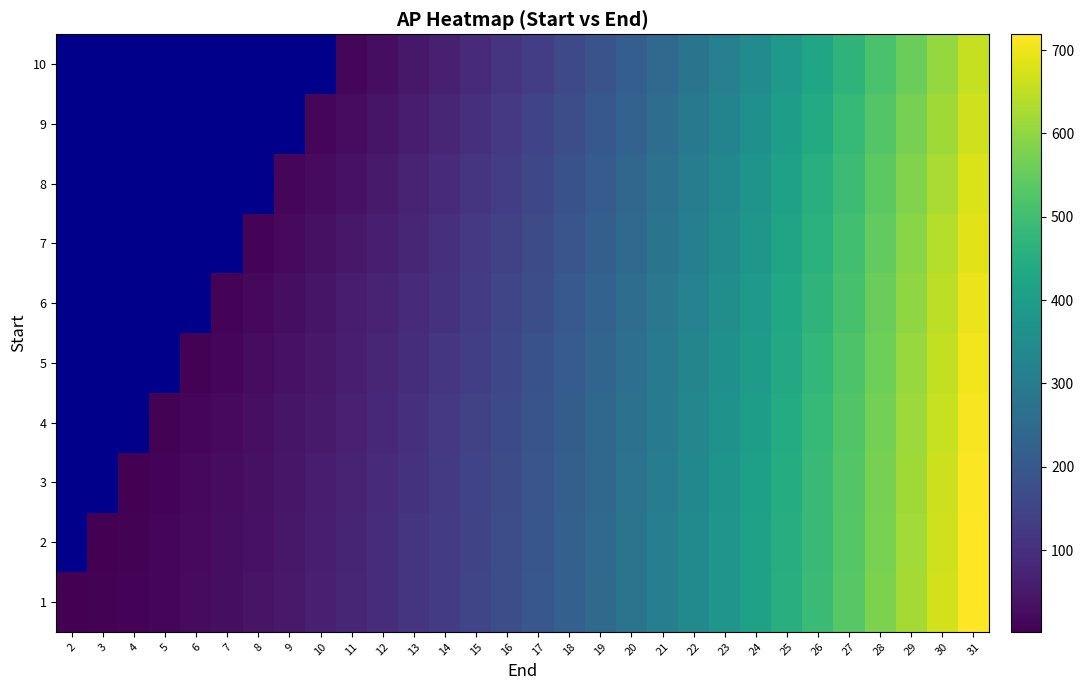

At which category is the sum across all series the highest?

31